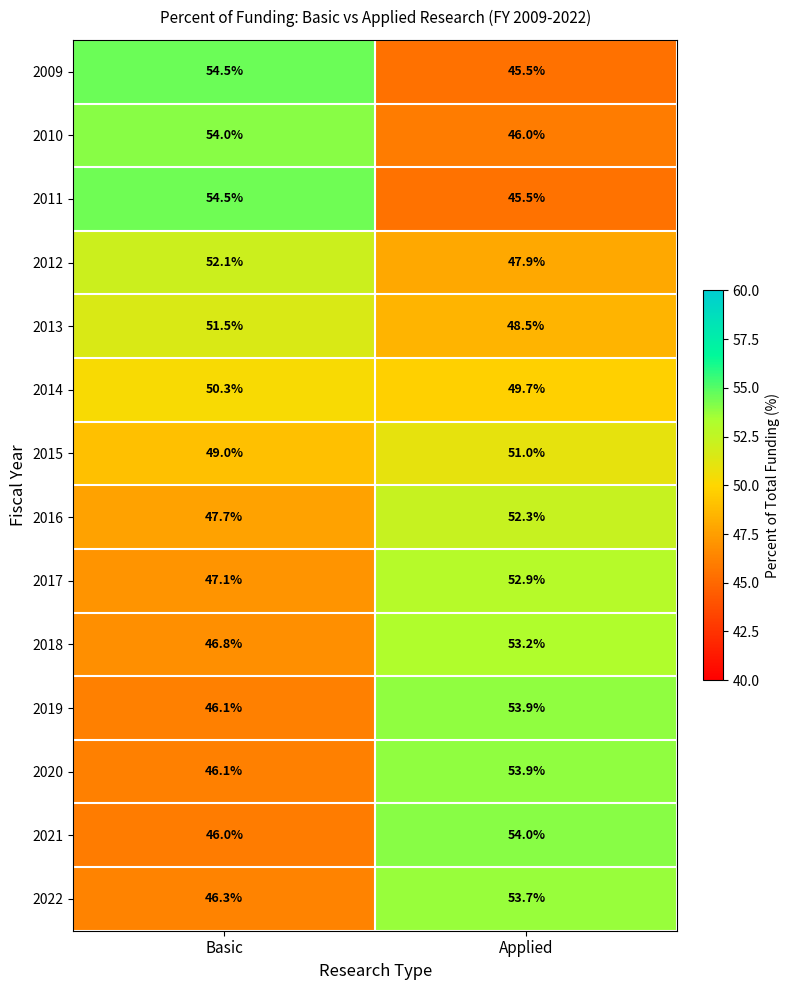

Which category has the lowest value across all series?

Applied